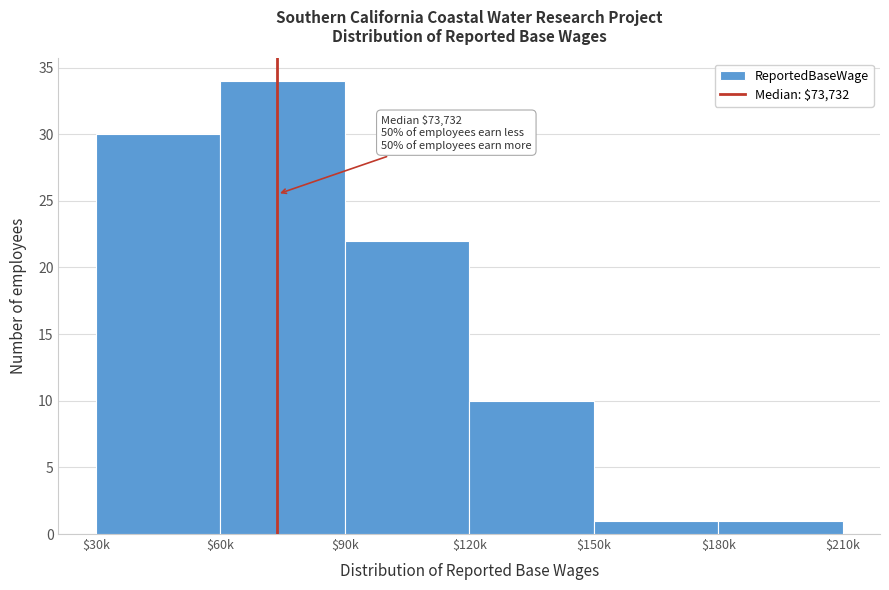

Reading right to left, extract all data points from this chart.

1	1	10	22	34	30